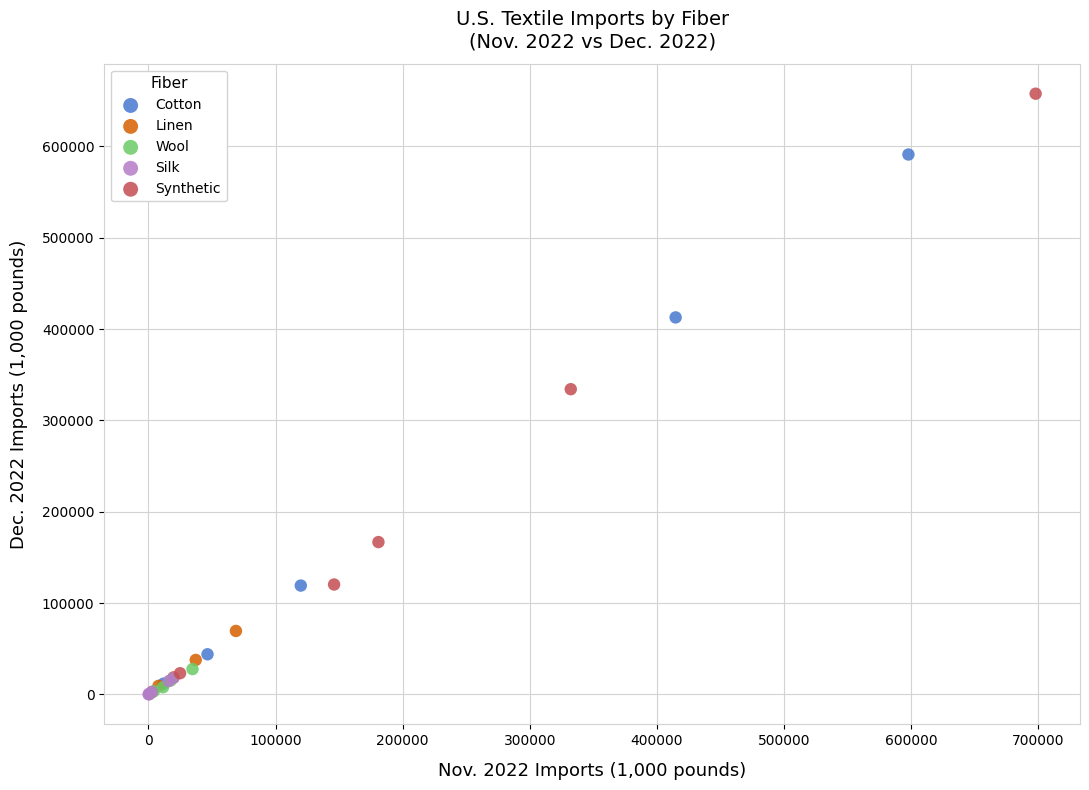

Which series has the widest spread of Y values?

Synthetic